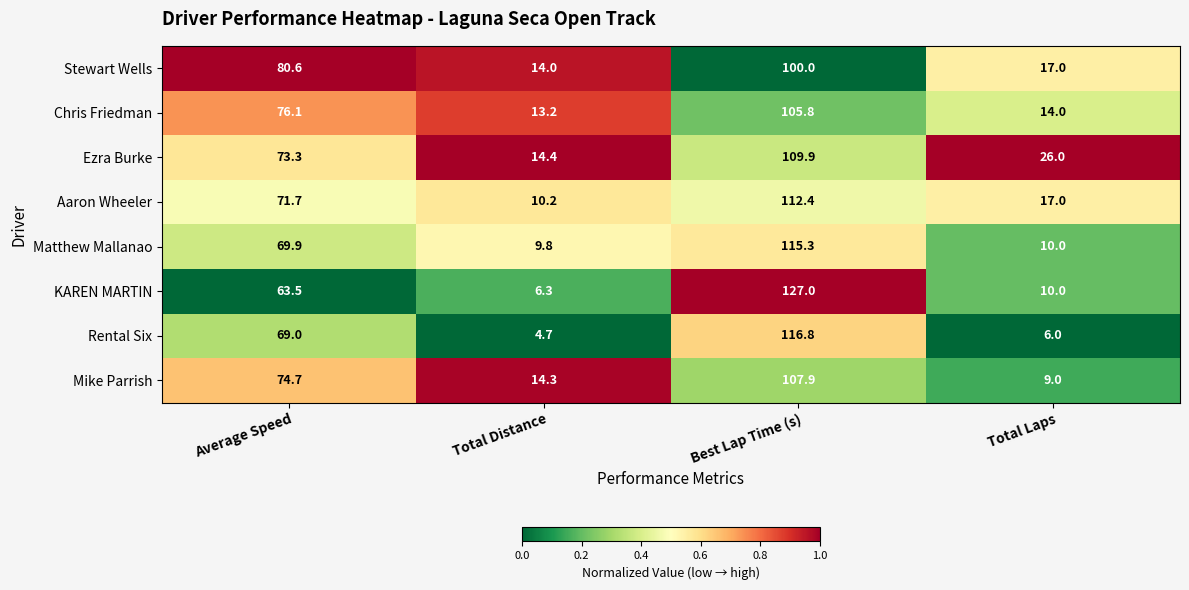

What is the total value across all series at Total Distance?

86.9